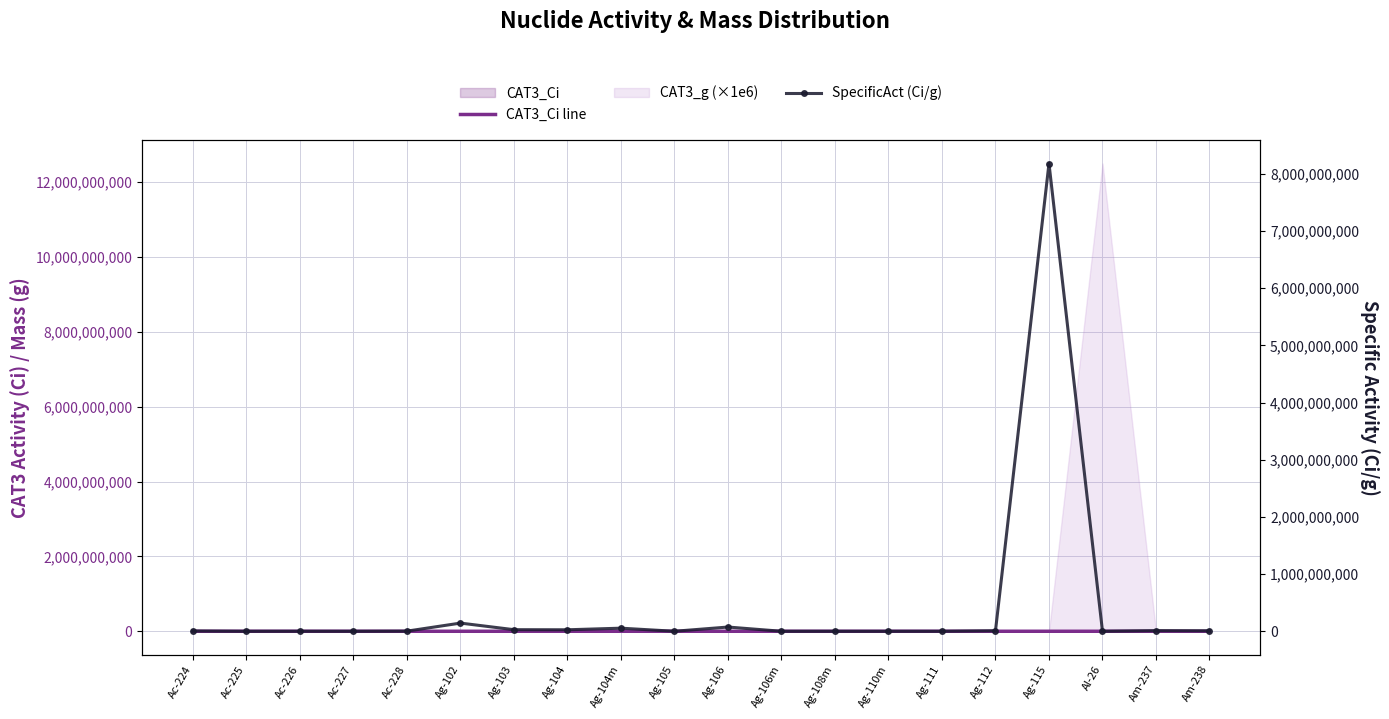

Reading right to left, transcribe all the data shown in this chart.

CAT3_Ci line: 10600.0	42000.0	240.0	142000.0	7600.0	1440.0	260.0	200.0	280.0	42000.0	1640.0	22000.0	58000.0	30000.0	17600.0	940.0	0.0	320.0	32.0	3200.0
SpecificAct (Ci/g): 8060000.0	10900000.0	0.0	8180000000.0	8970000.0	158000.0	4750.0	26.1	147000.0	74000000.0	30300.0	54000000.0	26100000.0	27800000.0	143000000.0	2240000.0	72.4	478000.0	58000.0	4830000.0